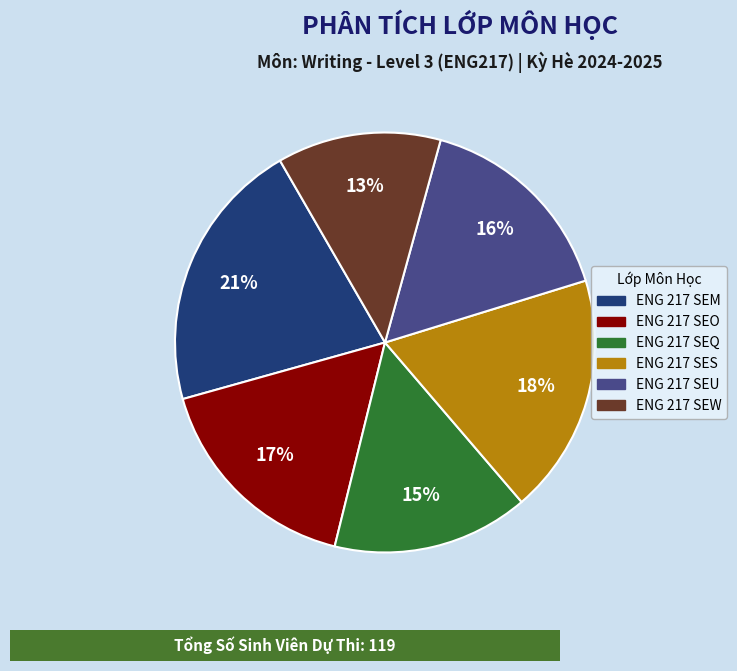

Which category has the smallest portion of the pie?

ENG 217 SEW